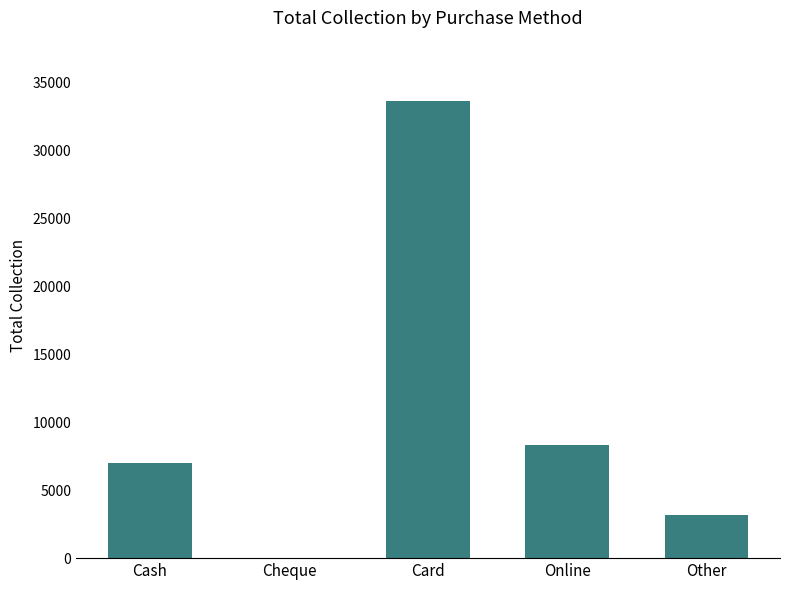

What is the maximum value shown in the chart?

33639